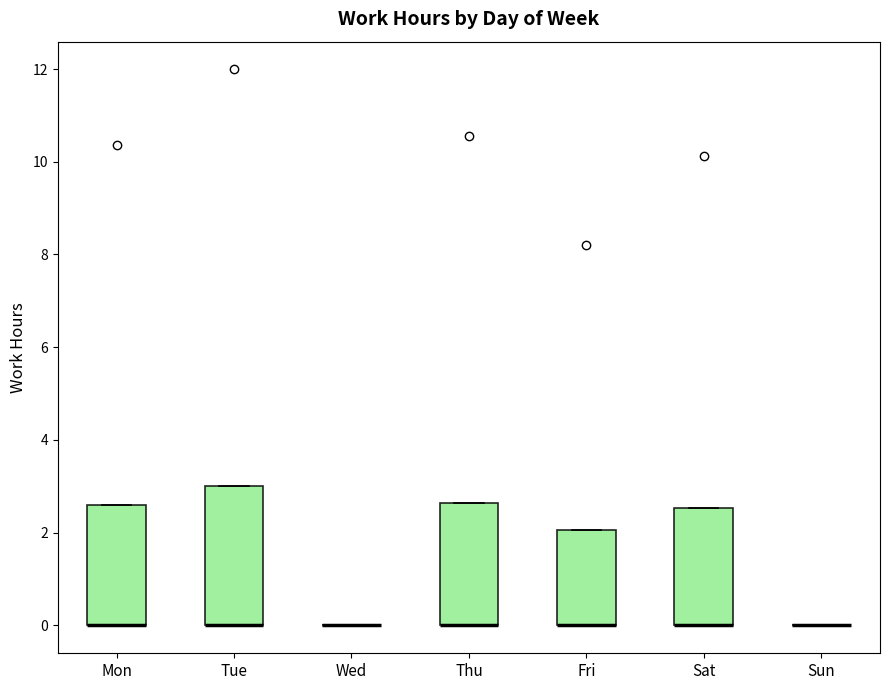

Reading left to right, transcribe this box plot: for each box, give where its median line is, the range the box spans, and where its two whiskers end, as read against the y-axis. The values are not printed on the chart, so give them approximately, as read against the axis.

Mon: median 0.0 (drawn on the box's lower edge), box 0.0 to 2.6, whiskers 0.0 to 2.6
Tue: median 0.0 (drawn on the box's lower edge), box 0.0 to 3.0, whiskers 0.0 to 3.0
Wed: box collapsed to a line at 0.0, whiskers 0.0 to 0.0
Thu: median 0.0 (drawn on the box's lower edge), box 0.0 to 2.6, whiskers 0.0 to 2.6
Fri: median 0.0 (drawn on the box's lower edge), box 0.0 to 2.0, whiskers 0.0 to 2.0
Sat: median 0.0 (drawn on the box's lower edge), box 0.0 to 2.6, whiskers 0.0 to 2.6
Sun: box collapsed to a line at 0.0, whiskers 0.0 to 0.0